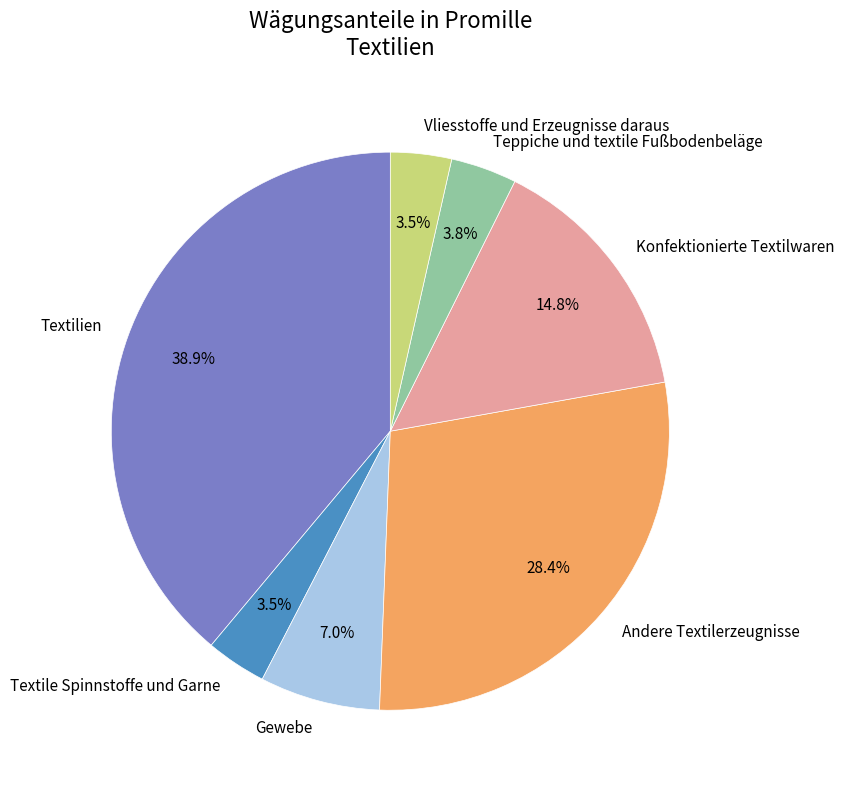

To the nearest percent, what is the combined percentage of Textile Spinnstoffe und Garne and Teppiche und textile Fußbodenbeläge?

7%